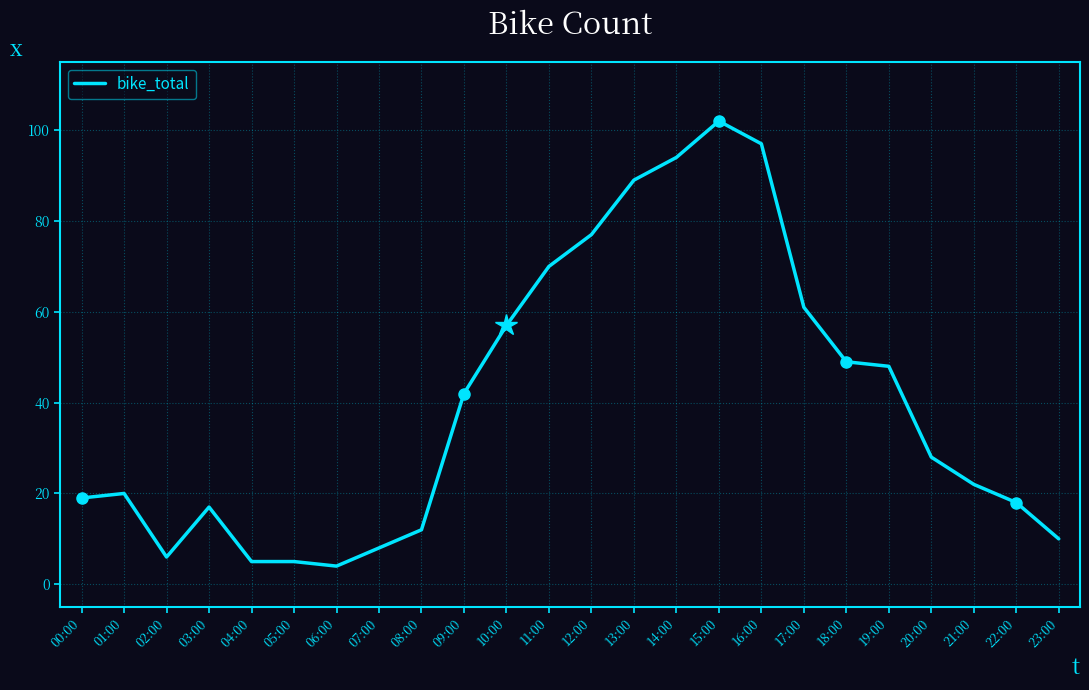

Does the chart have visible grid lines?

Yes